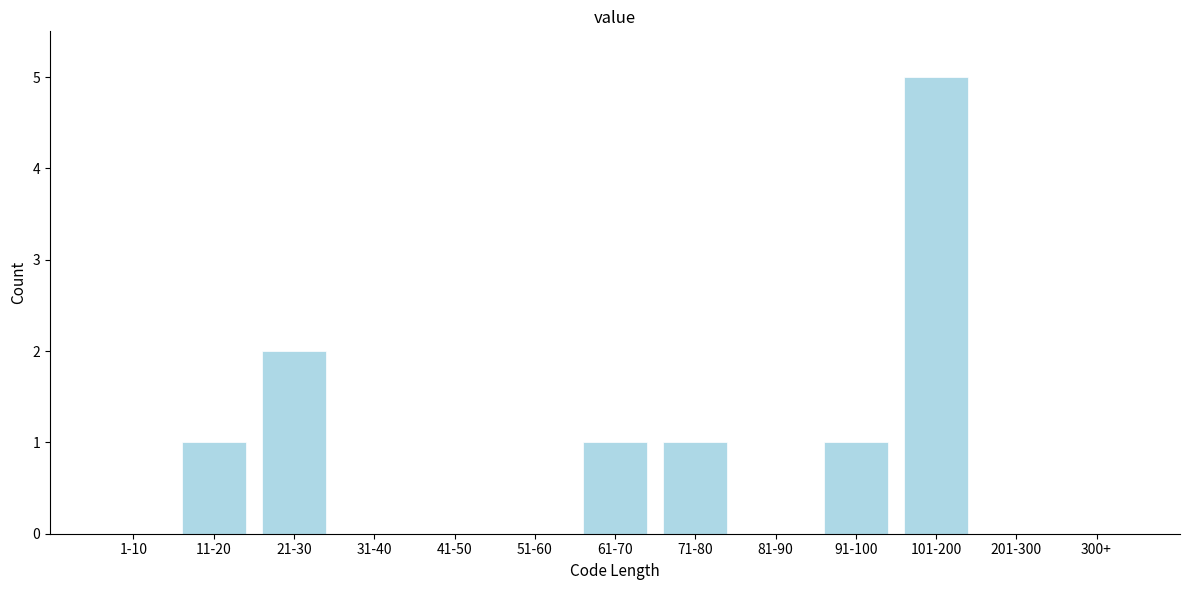

Reading left to right, transcribe all the data shown in this chart.

1-10=0	11-20=1	21-30=2	31-40=0	41-50=0	51-60=0	61-70=1	71-80=1	81-90=0	91-100=1	101-200=5	201-300=0	300+=0